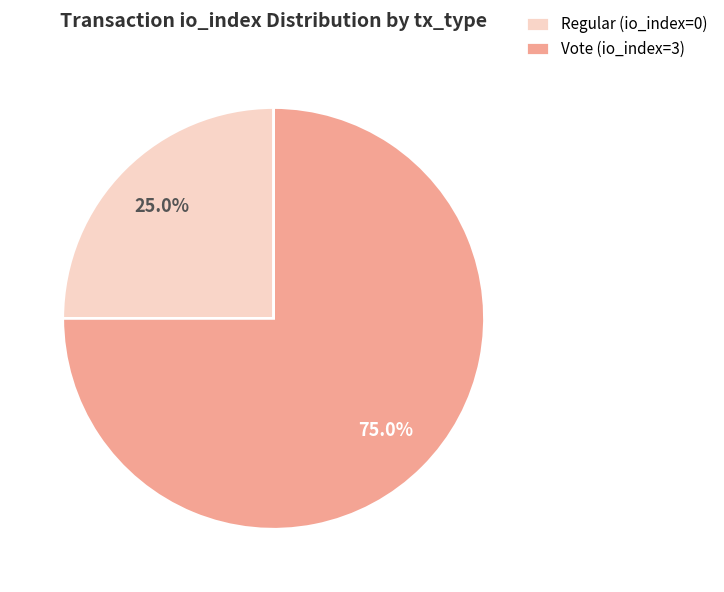

Which has a higher value, Vote (io_index=3) or Regular (io_index=0)?

Vote (io_index=3)